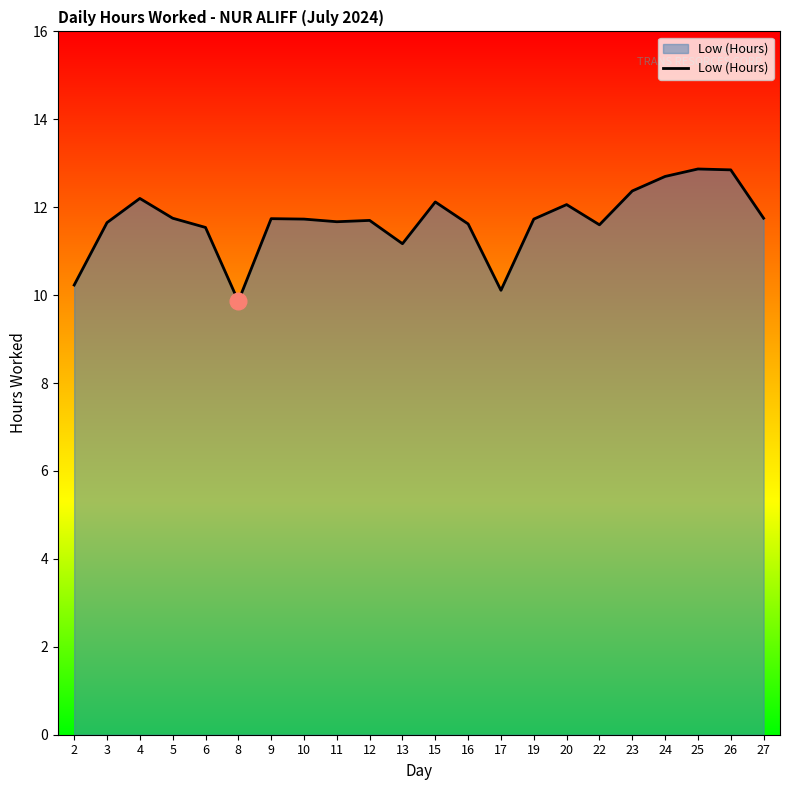

Is it true that the value at 10 is 17.4?

False